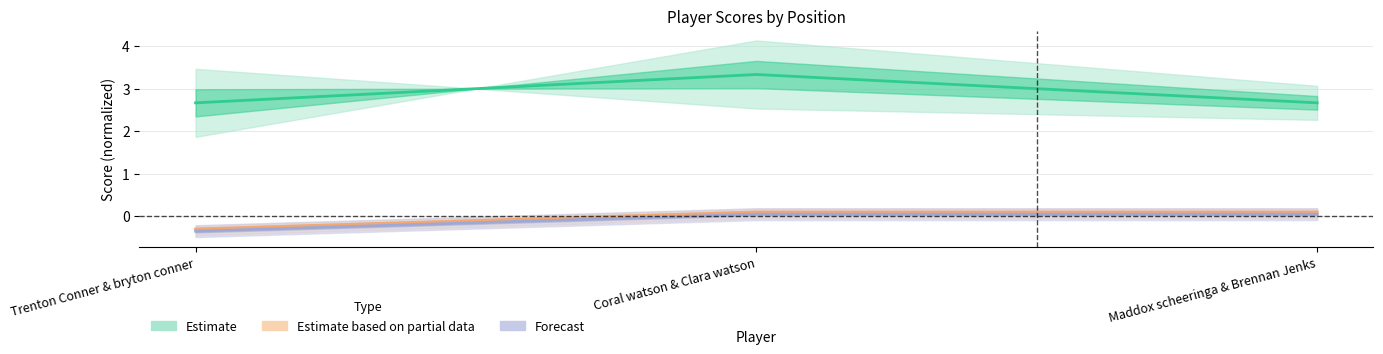

What is the average value of the hole_1 series?

2.9